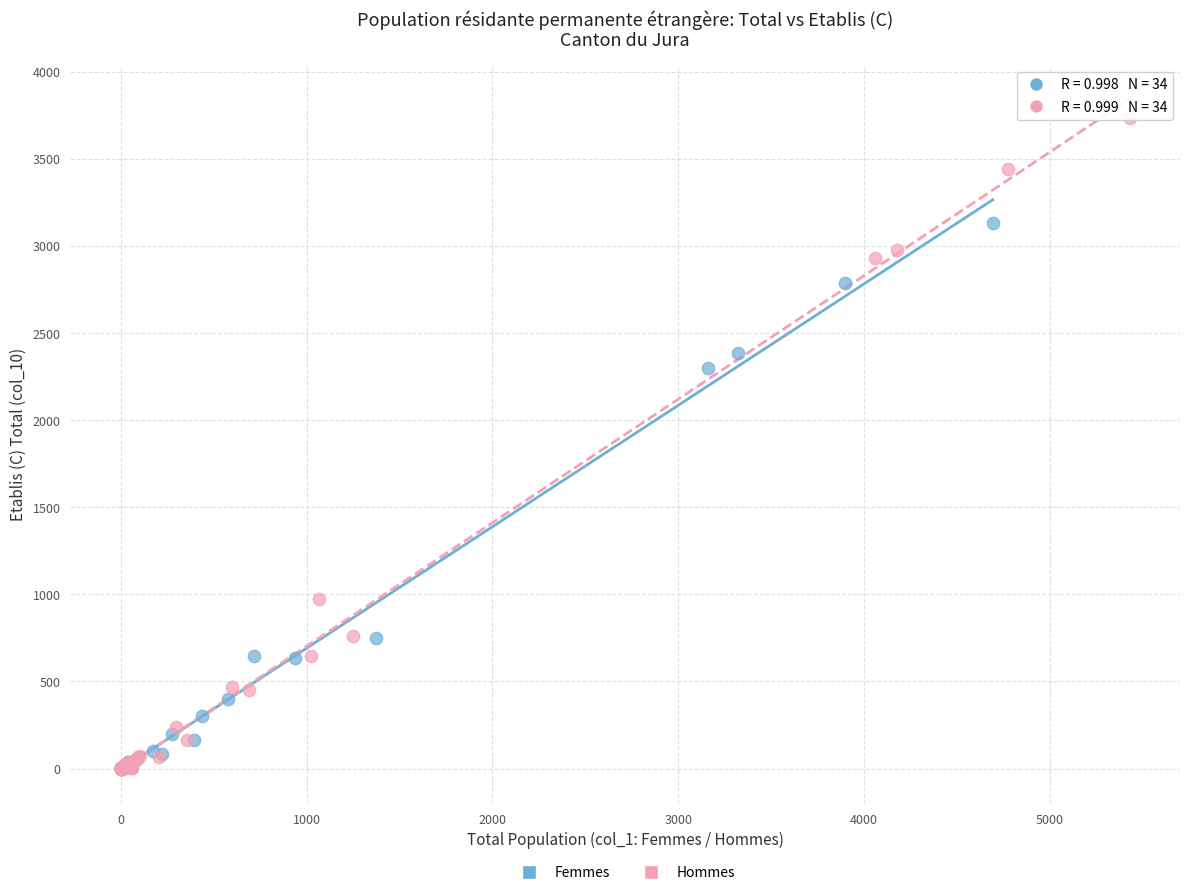

Which series has the widest spread of Y values?

Hommes